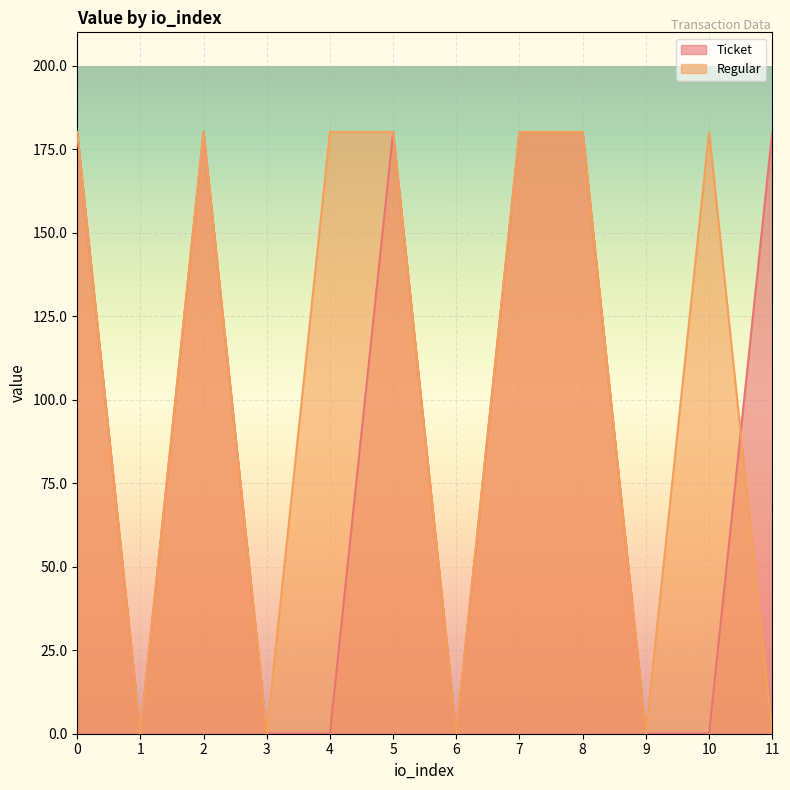

What is the greatest value displayed?

180.2